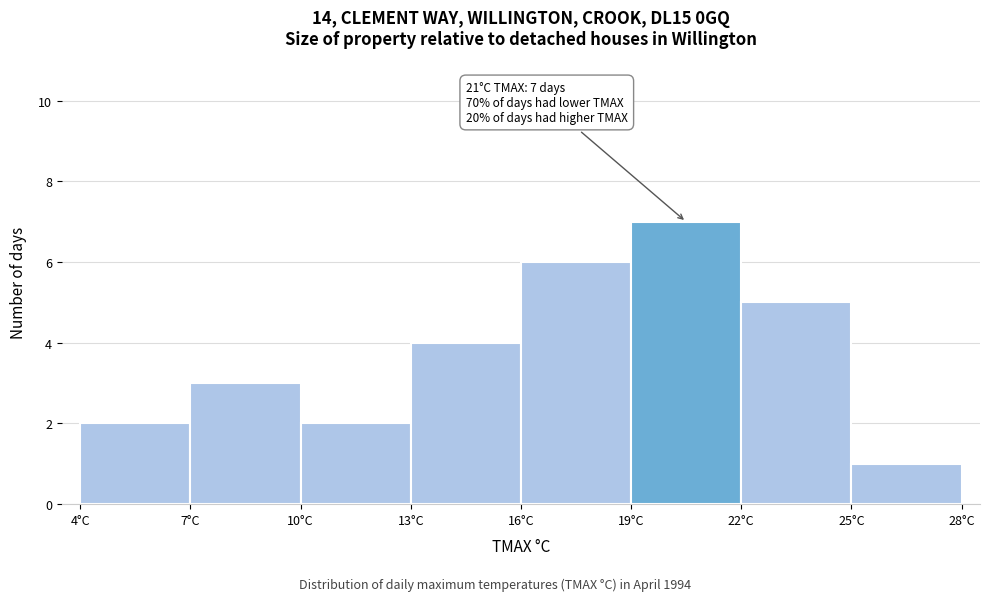

Which range on the x-axis has the tallest bar?

19 to 22